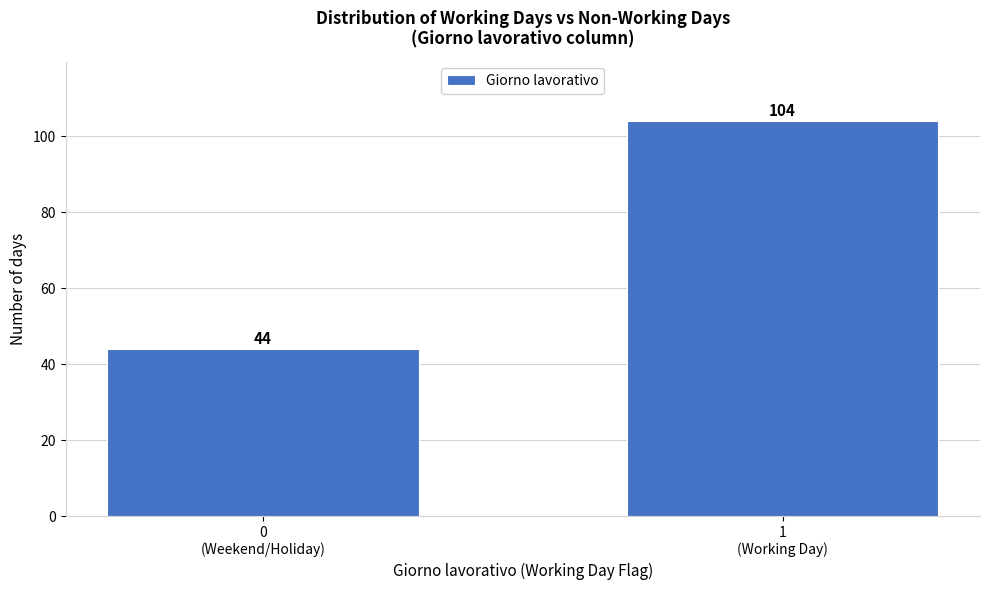

Reading left to right, what are all the values shown in this chart?

44	104